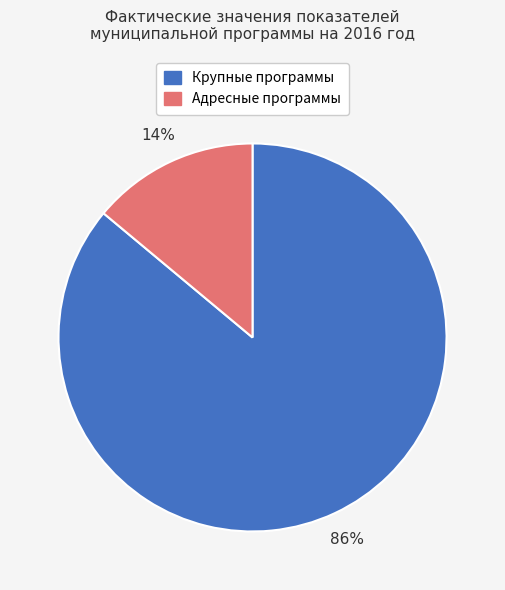

To the nearest percent, what percentage of the pie is Крупные программы?

86%